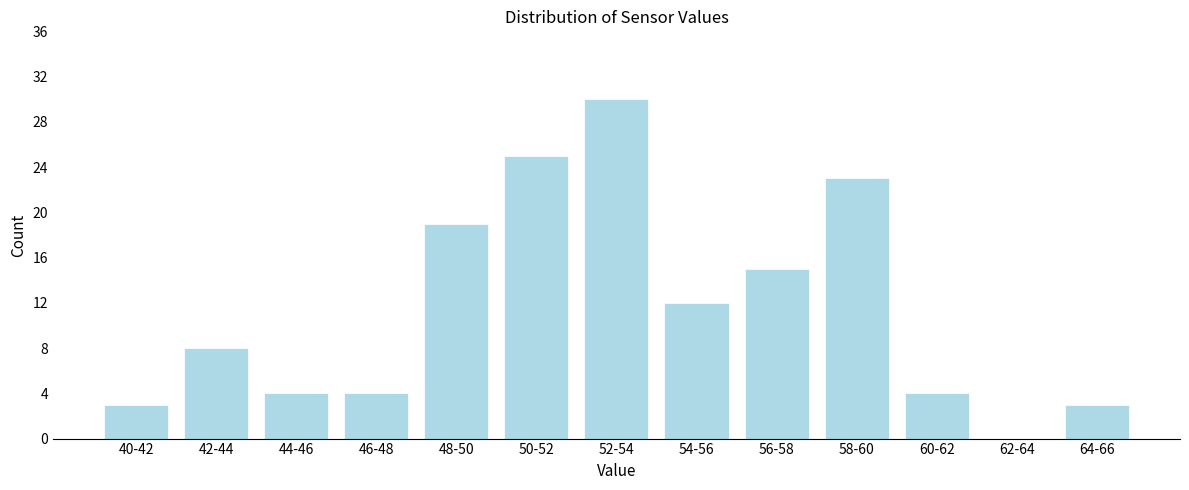

Reading left to right, what are all the values shown in this chart?

40-42=3	42-44=8	44-46=4	46-48=4	48-50=19	50-52=25	52-54=30	54-56=12	56-58=15	58-60=23	60-62=4	62-64=0	64-66=3